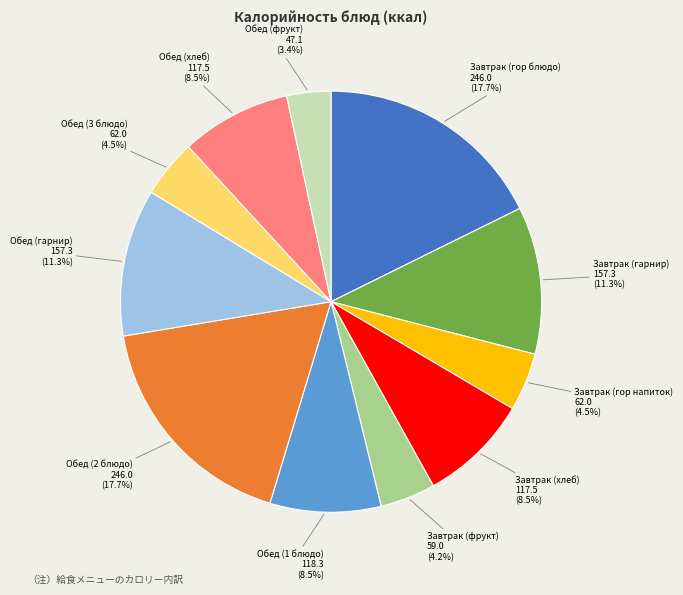

Combined, do Обед (фрукт) and Завтрак (гор напиток) account for over 50%?

No